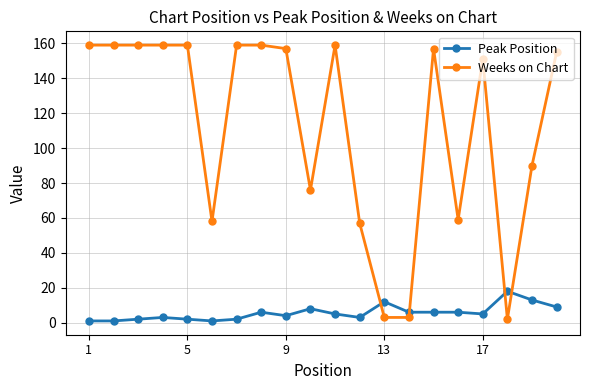

Which series has the largest total across all categories?

Weeks on Chart